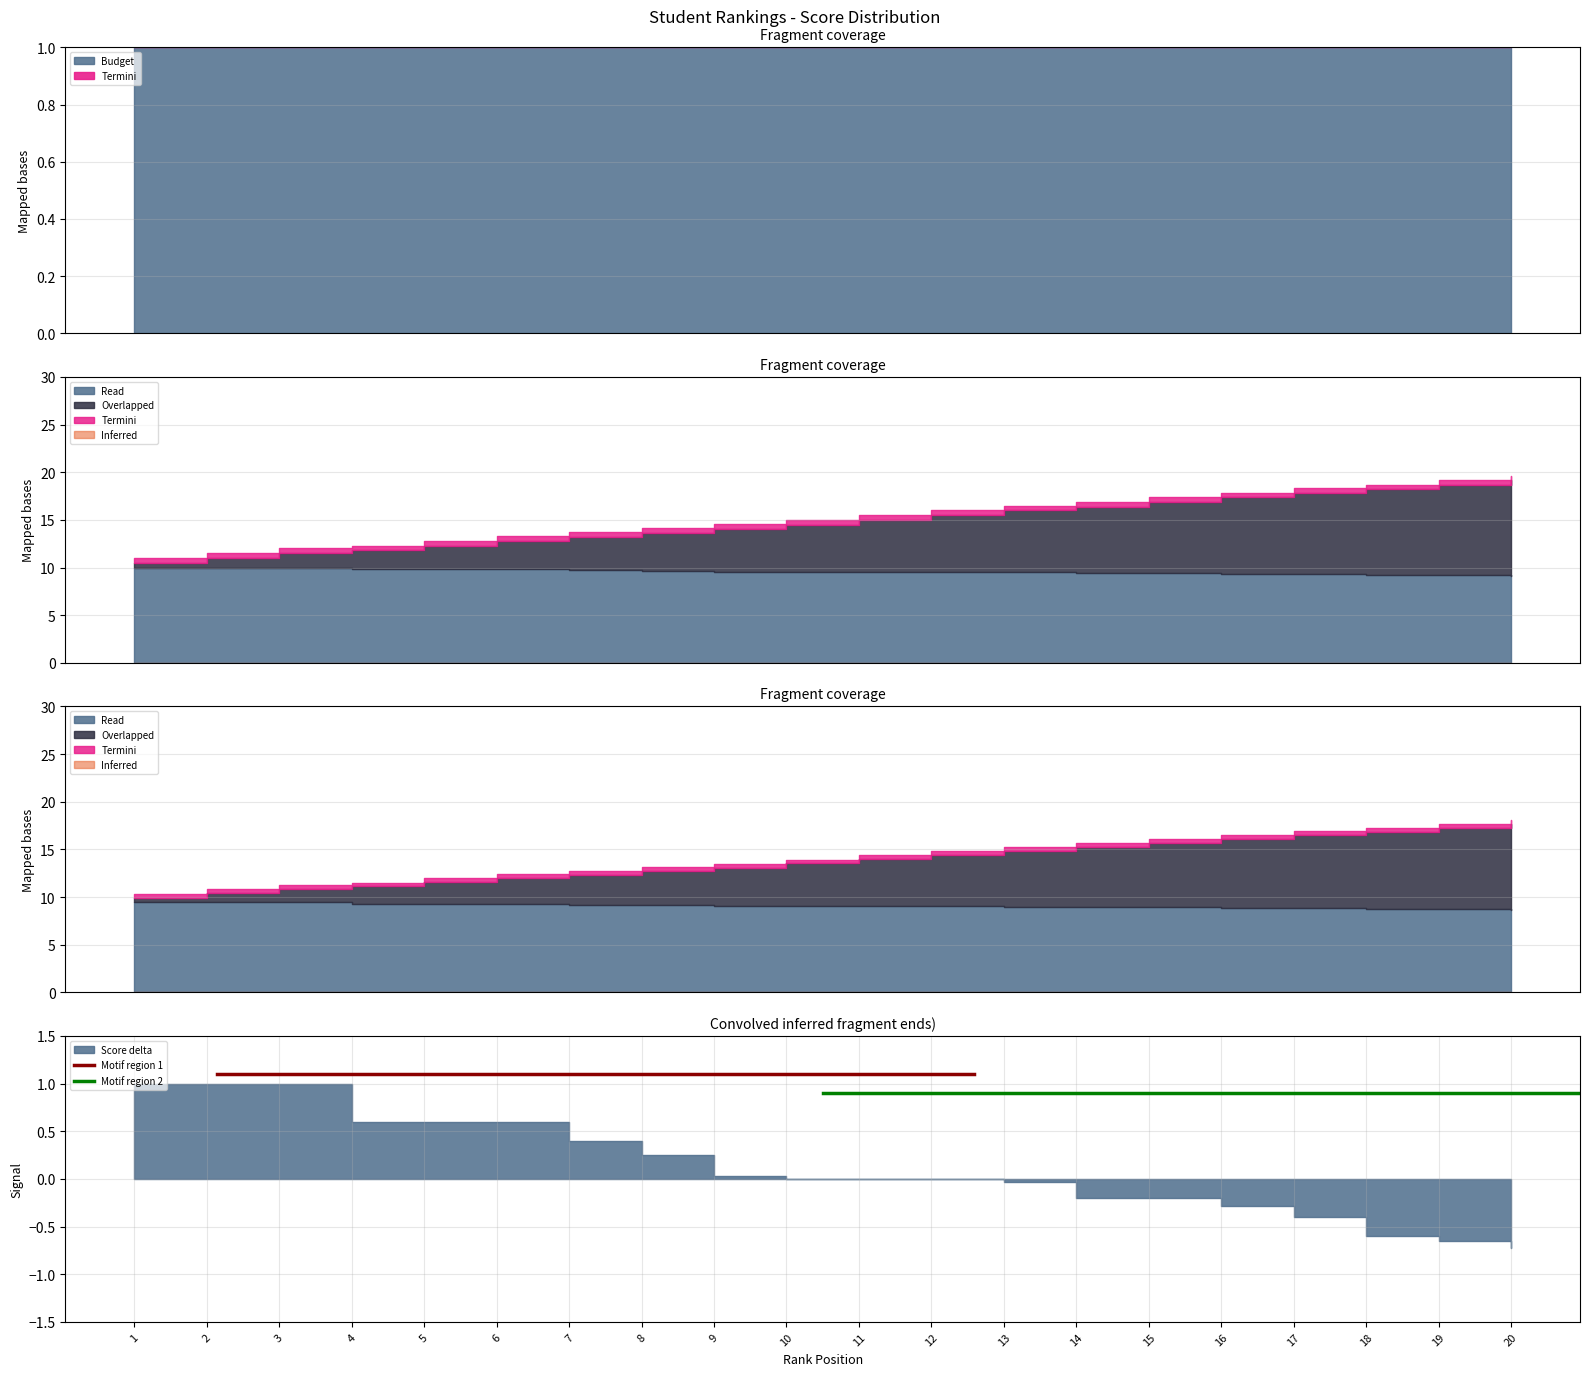

List the series in order of their overall mean, highest first.

Motif region 1, Motif region 2